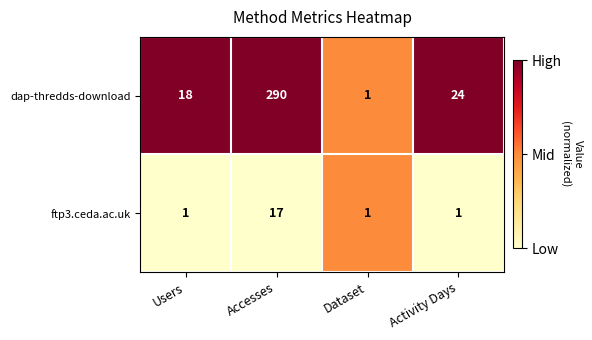

Rank the categories by dap-thredds-download value from lowest to highest.

Dataset, Users, Activity Days, Accesses